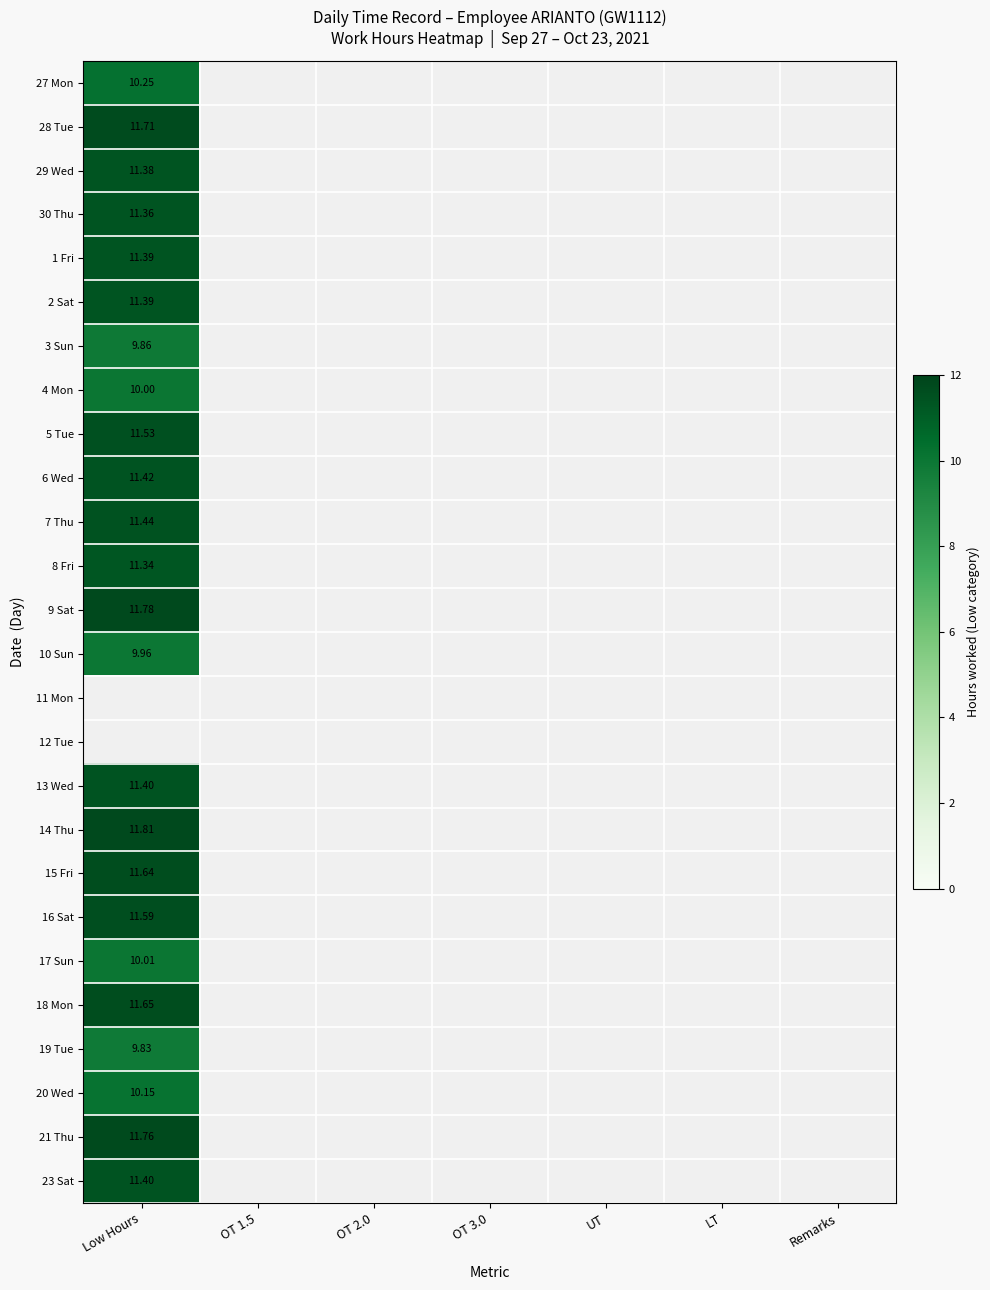

How many data points does each series have?

7